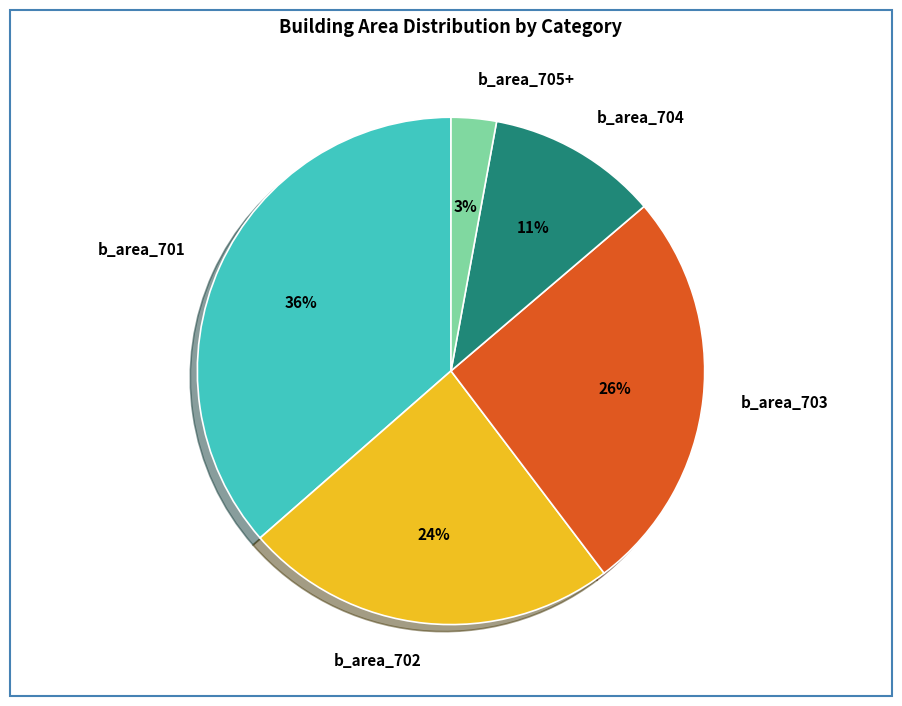

Is it true that b_area_704 is 23% of the pie?

False